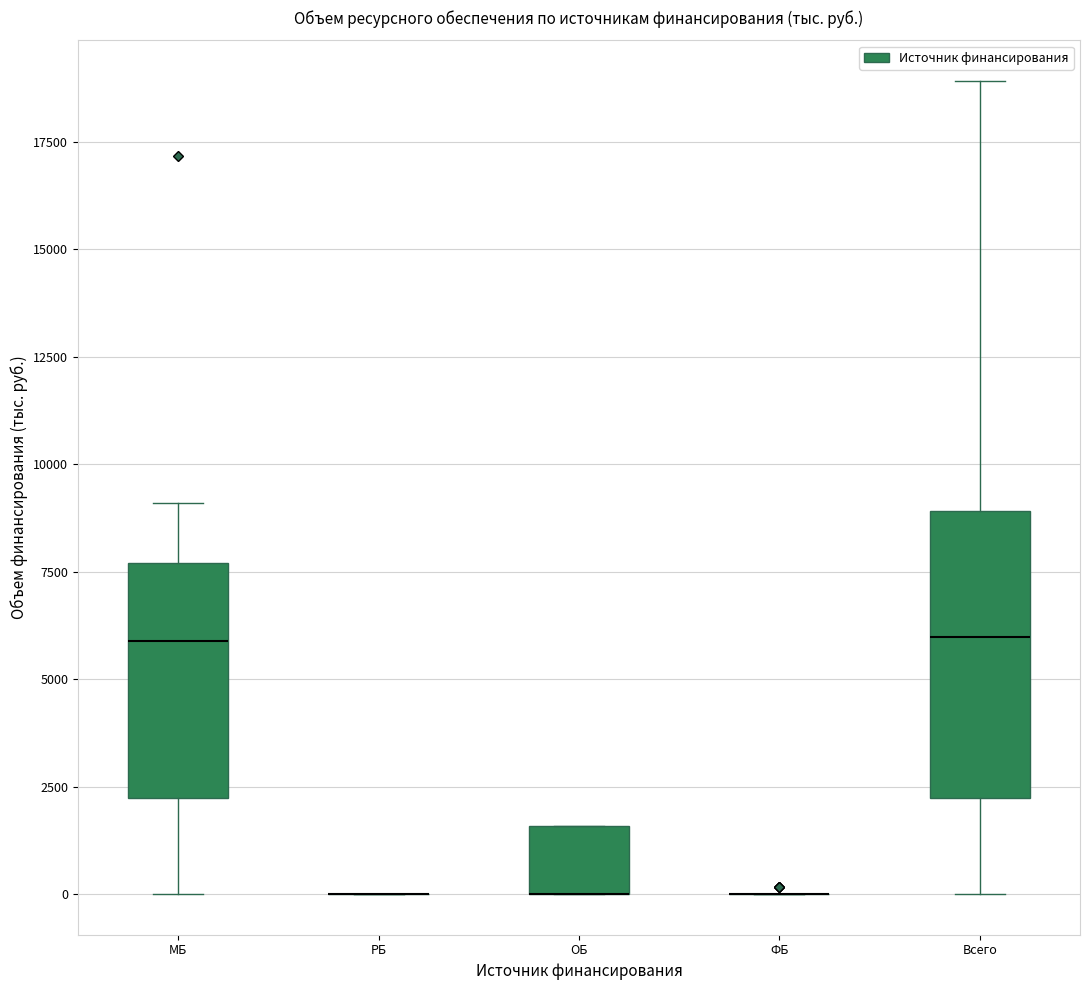

Where does the lower whisker of the box for МБ end on the y-axis? The values are not printed on the chart, so give them approximately, as read against the axis.

0